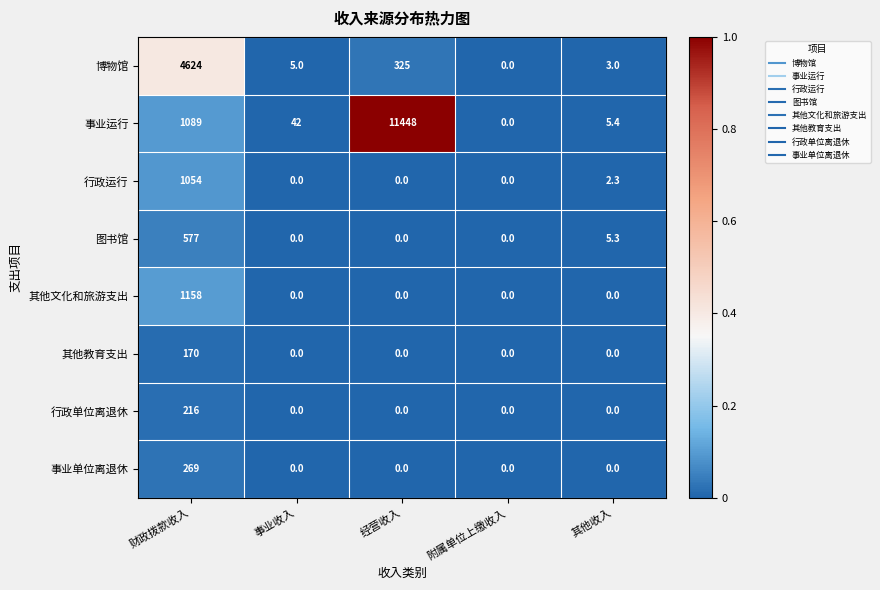

Count the number of data series in this chart.

8